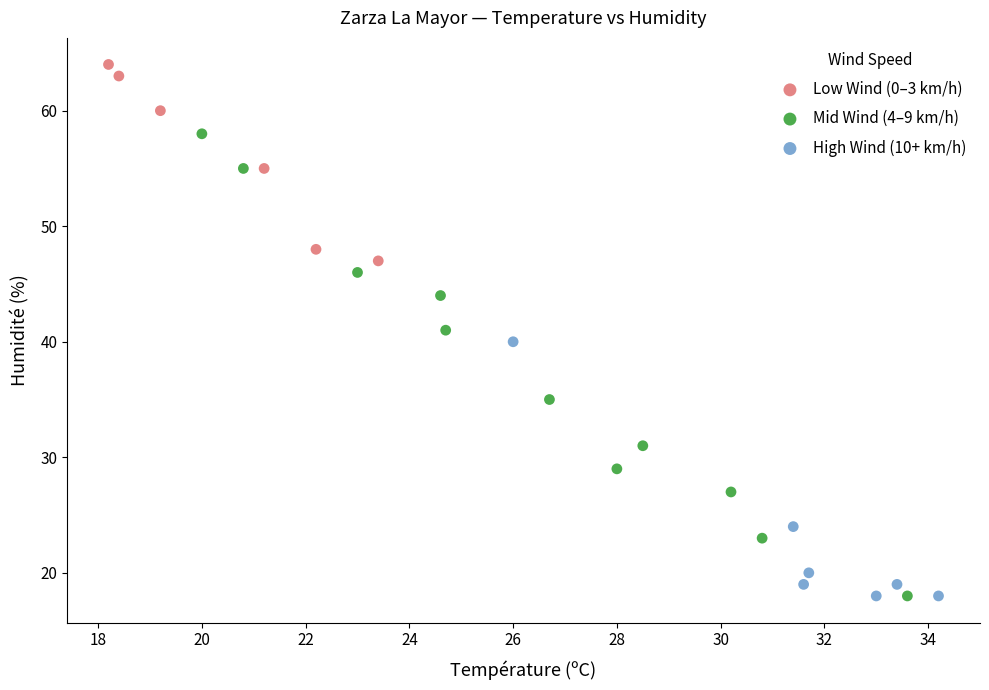

Which series contains the highest Y value?

Low Wind (0–3 km/h)